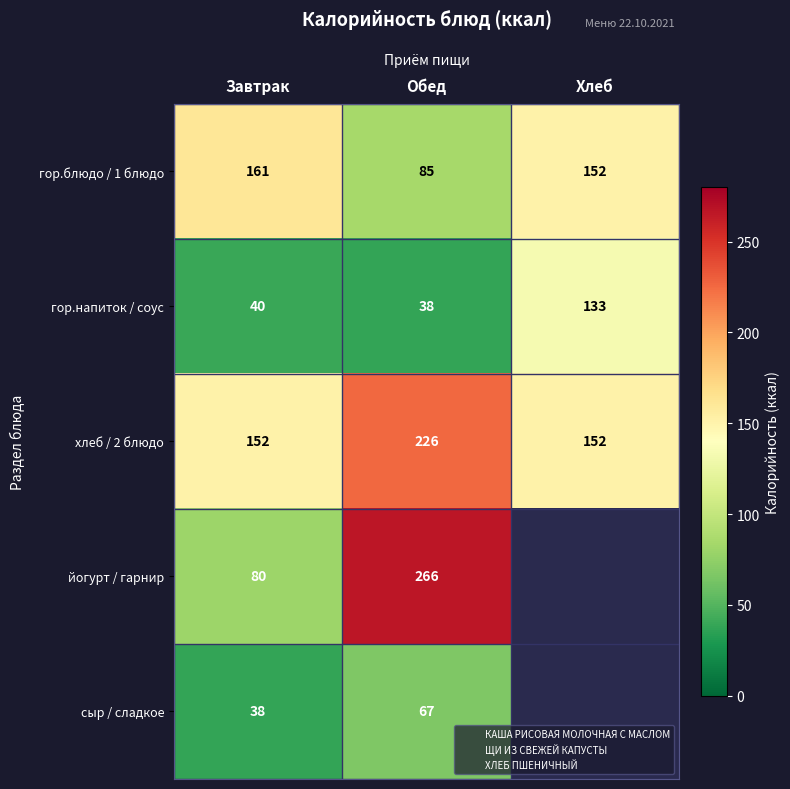

At which category does the chart reach its minimum across all series?

Обед